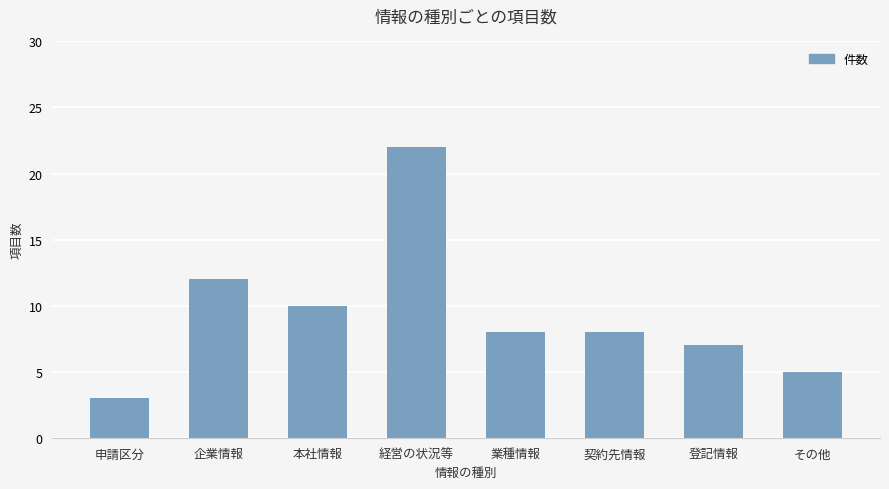

What value does the data have at 本社情報, to the nearest 5?

10